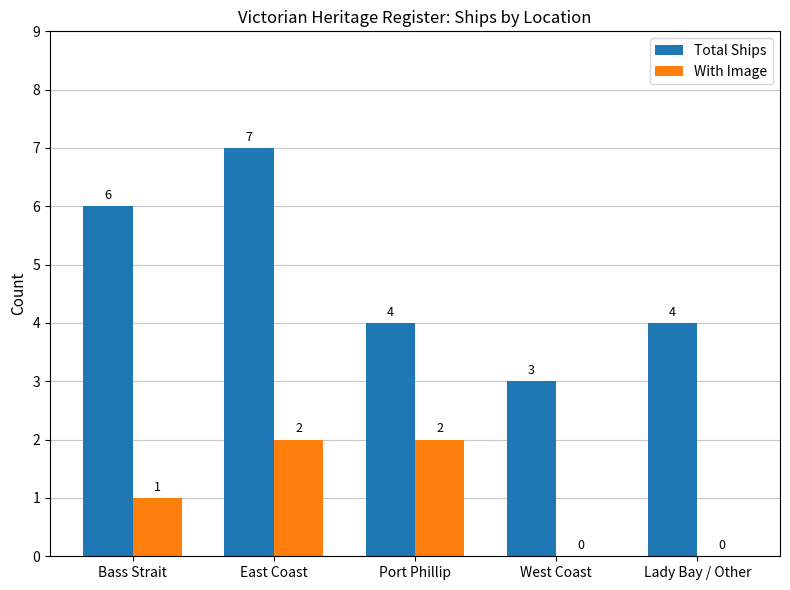

At which category is the sum across all series the highest?

East Coast